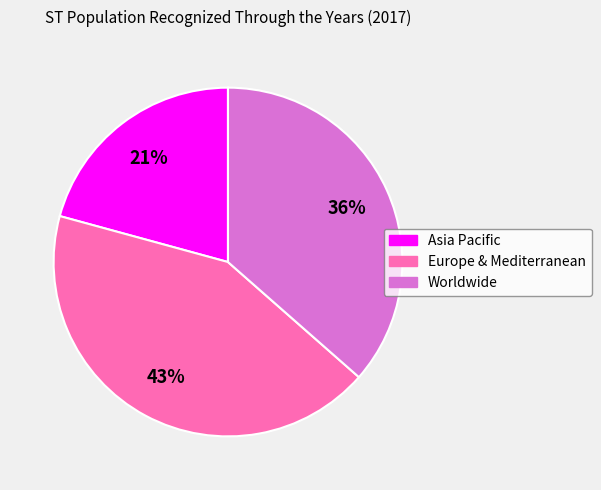

To the nearest percent, what is the combined percentage of Worldwide and Asia Pacific?

57%